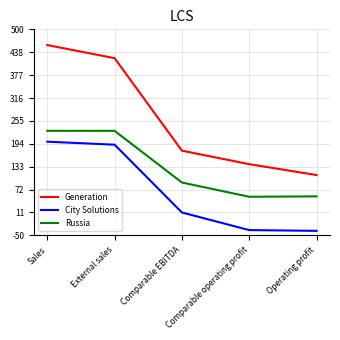

At which label is Generation closest to 284?

Comparable EBITDA